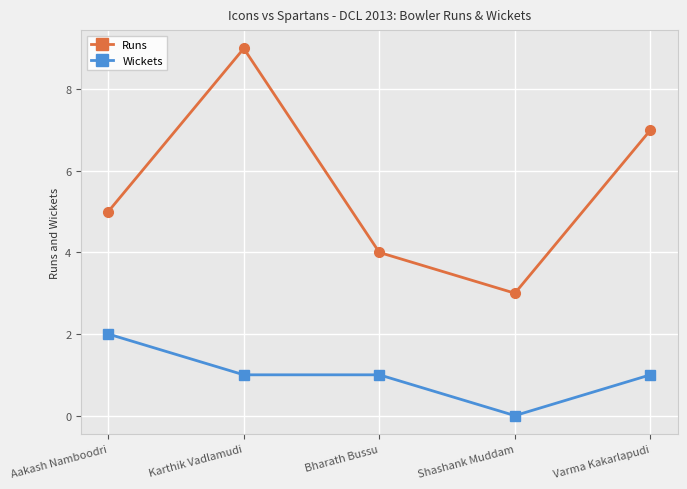

What is the maximum value for Wickets?

2